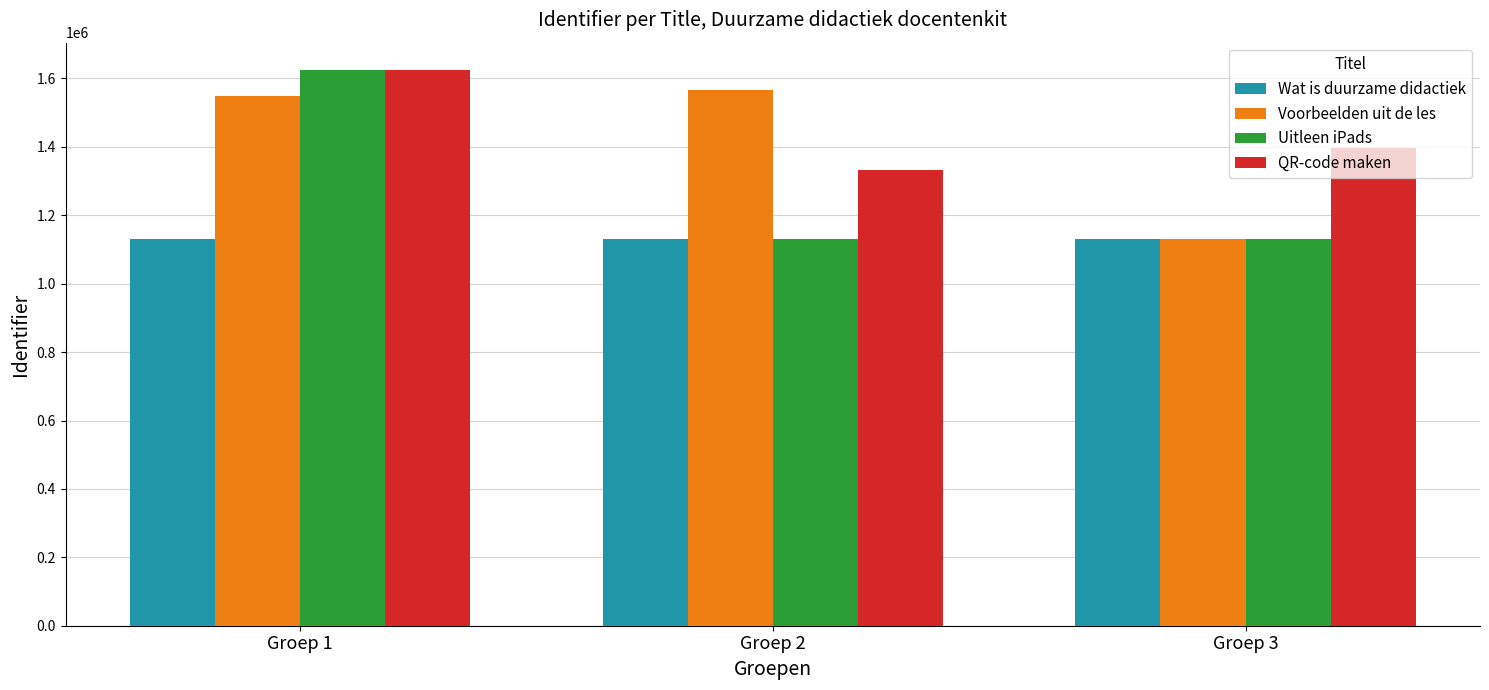

At which label does Voorbeelden uit de les reach its minimum?

Groep 3